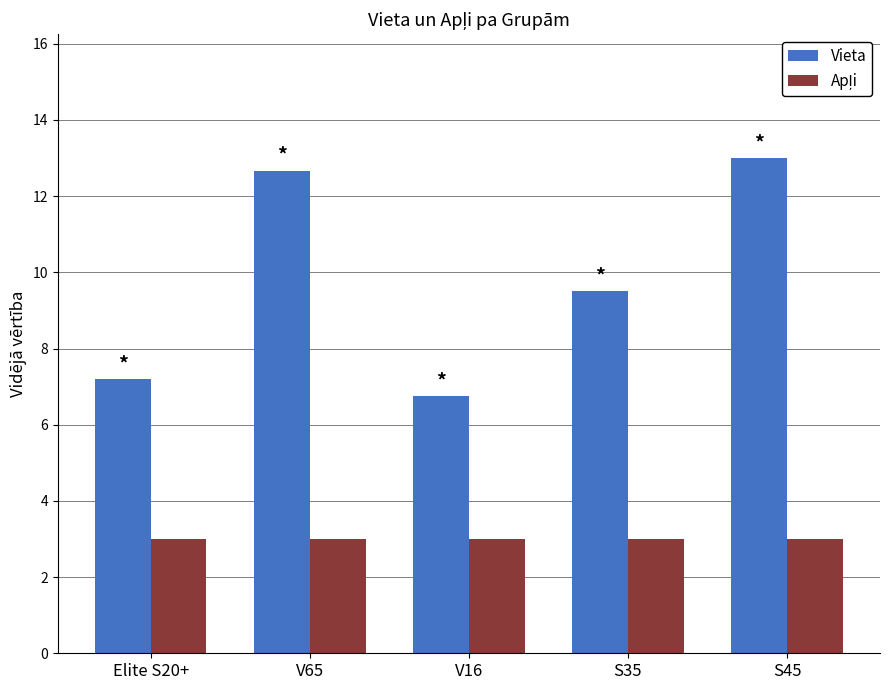

Which label corresponds to the largest value in the chart?

S45